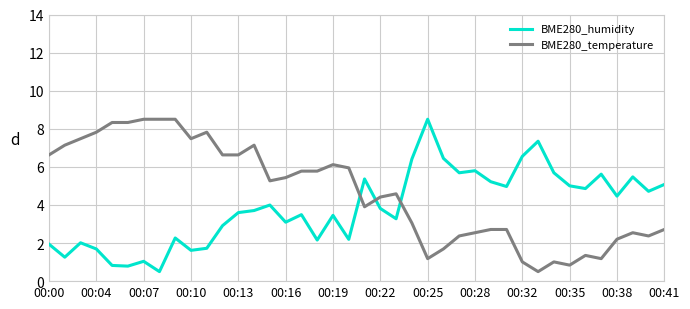

Which series has the largest total across all categories?

BME280_temperature